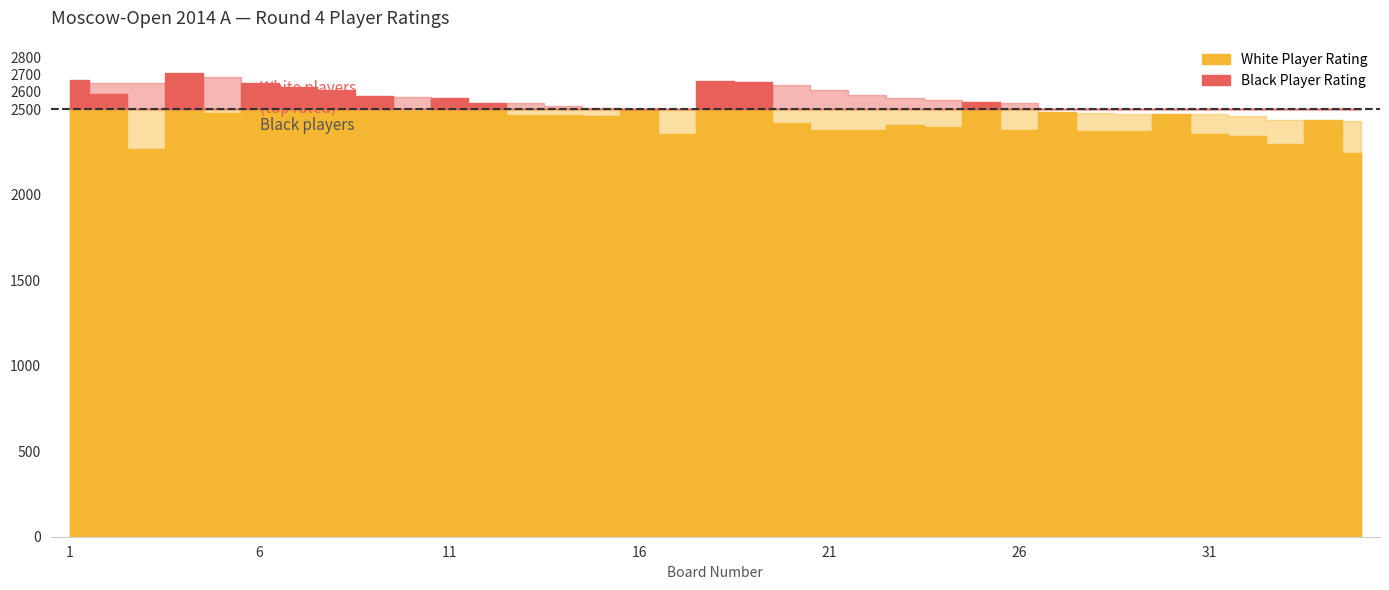

What is the difference between the Black Rating values at 24 and 29?

84